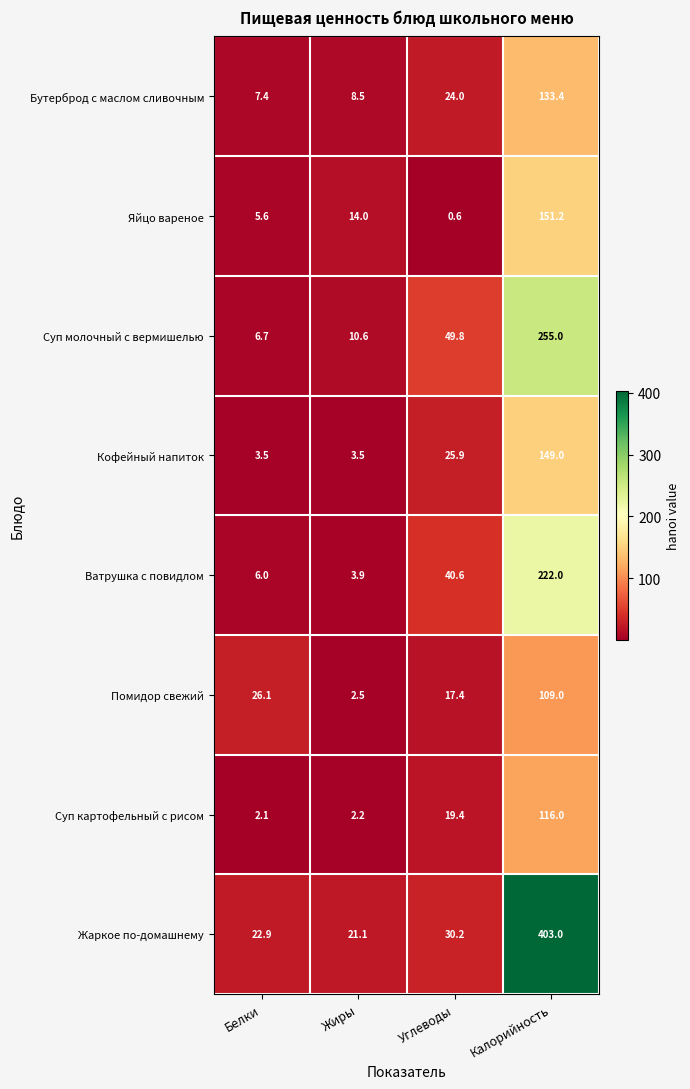

The value of Ватрушка с повидлом at Углеводы is 27.9. True or false?

False